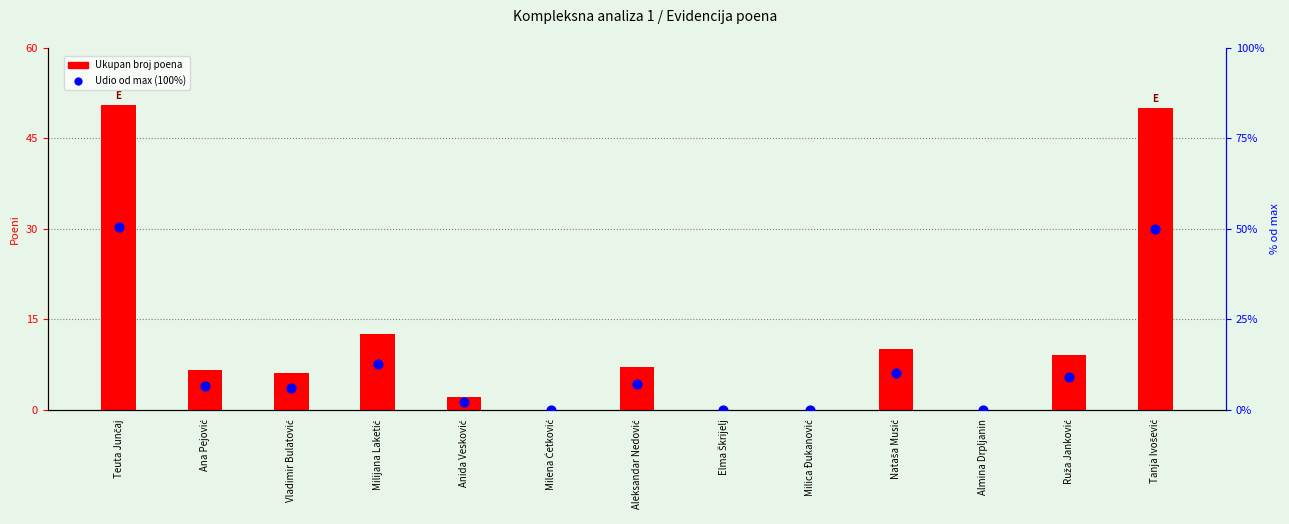

At which category is the sum across all series the highest?

Teuta Junčaj